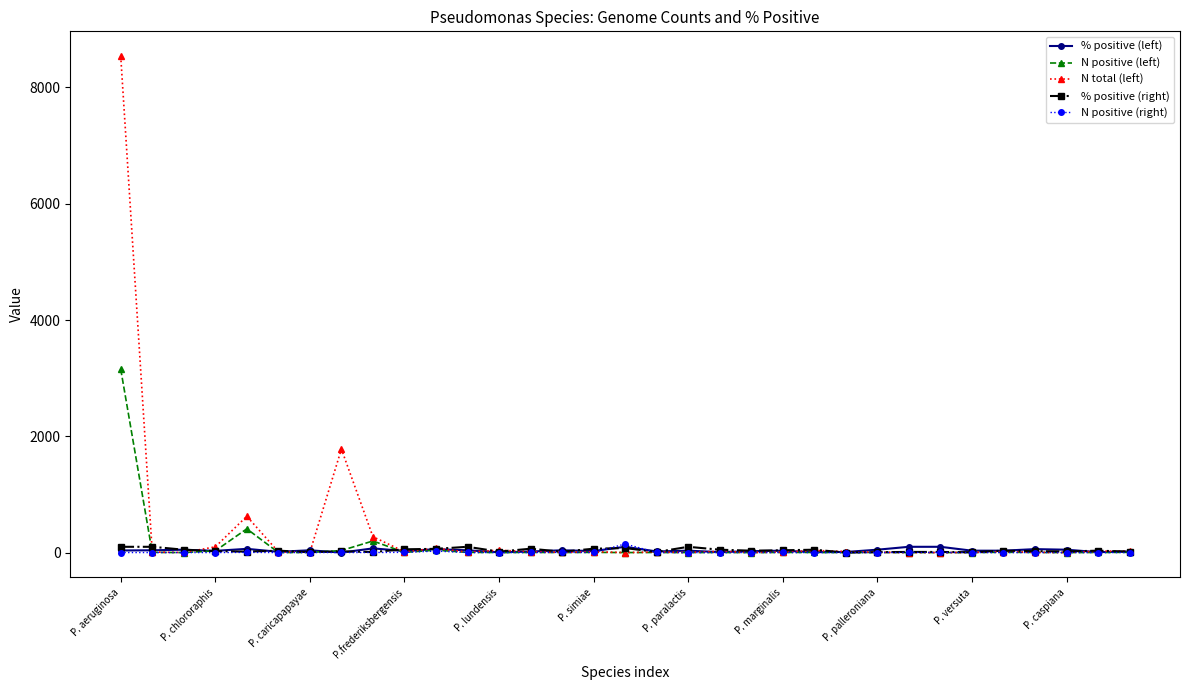

True or false: % positive (right) has more than 2 interior local peaks.

True